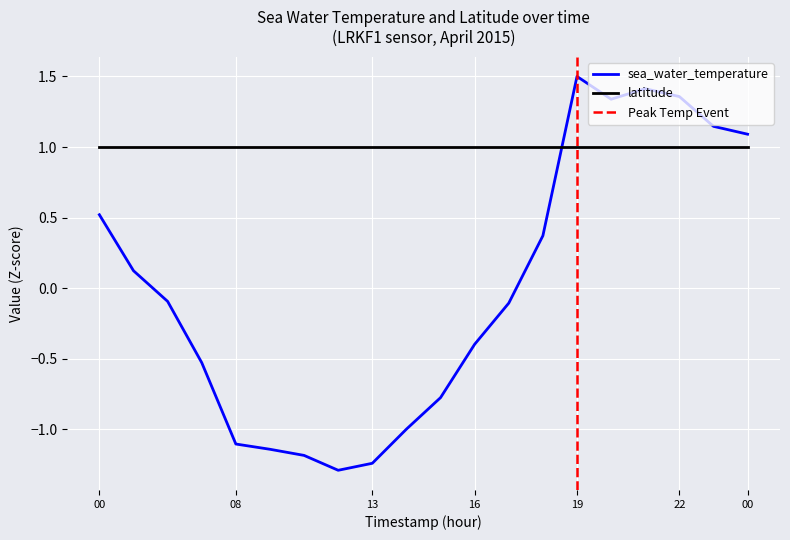

True or false: the data shows 0.1 at 2015-04-01T02.

True